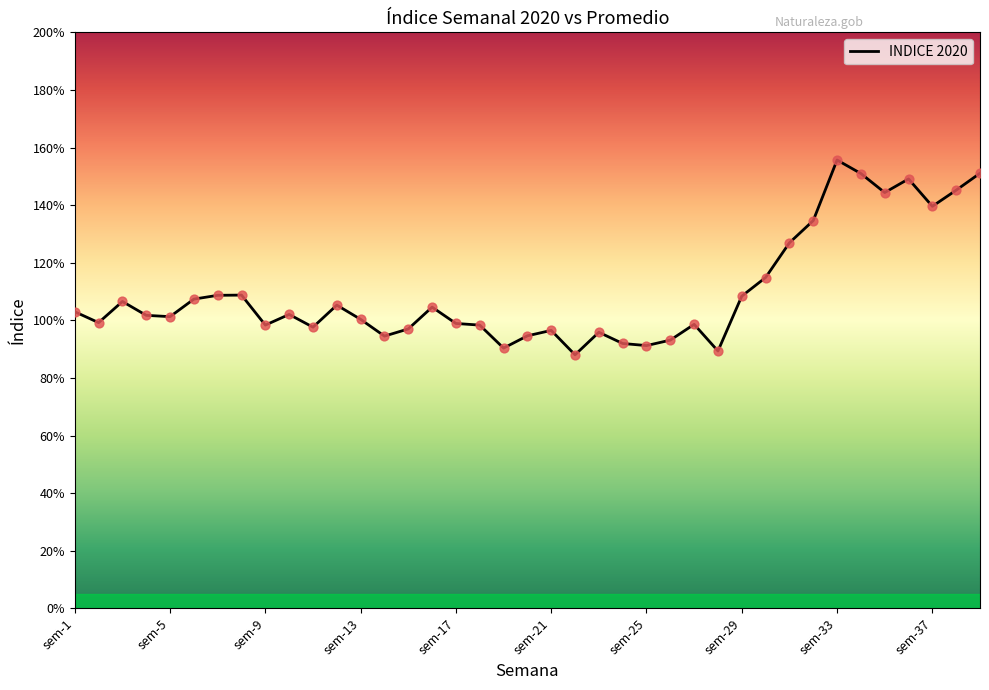

Is this an area chart (filled region under the line)?

Yes